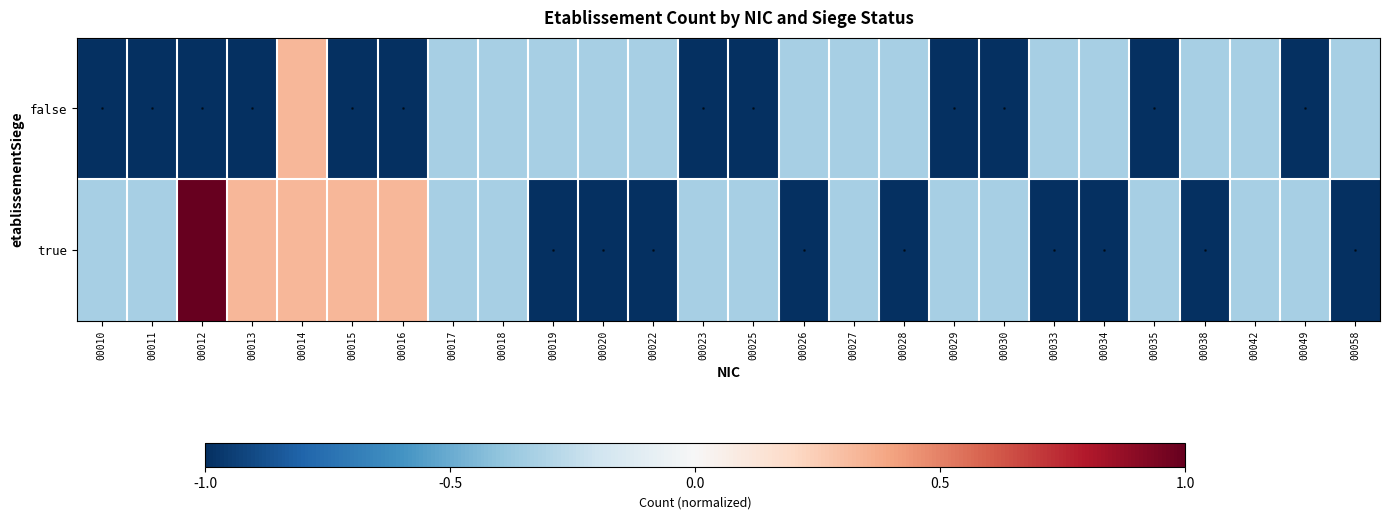

Reading left to right, transcribe all the data shown in this chart.

false: 00010=-1.0	00011=-1.0	00012=-1.0	00013=-1.0	00014=0.3	00015=-1.0	00016=-1.0	00017=-0.3	00018=-0.3	00019=-0.3	00020=-0.3	00022=-0.3	00023=-1.0	00025=-1.0	00026=-0.3	00027=-0.3	00028=-0.3	00029=-1.0	00030=-1.0	00033=-0.3	00034=-0.3	00035=-1.0	00038=-0.3	00042=-0.3	00049=-1.0	00058=-0.3
true: 00010=-0.3	00011=-0.3	00012=1.0	00013=0.3	00014=0.3	00015=0.3	00016=0.3	00017=-0.3	00018=-0.3	00019=-1.0	00020=-1.0	00022=-1.0	00023=-0.3	00025=-0.3	00026=-1.0	00027=-0.3	00028=-1.0	00029=-0.3	00030=-0.3	00033=-1.0	00034=-1.0	00035=-0.3	00038=-1.0	00042=-0.3	00049=-0.3	00058=-1.0